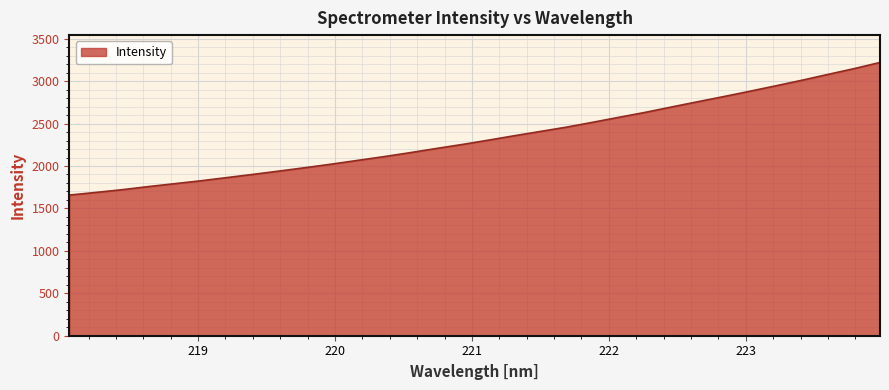

What is the sum of all values?

74725.7